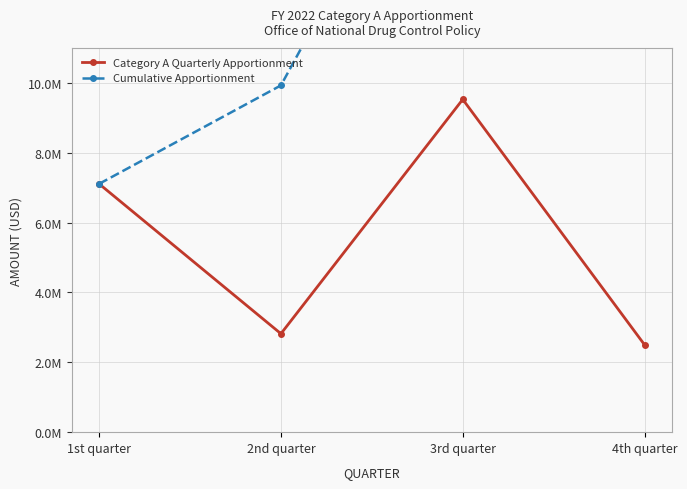

At 2nd quarter, list the series in order from largest to smallest.

Cumulative Apportionment, Category A Quarterly Apportionment